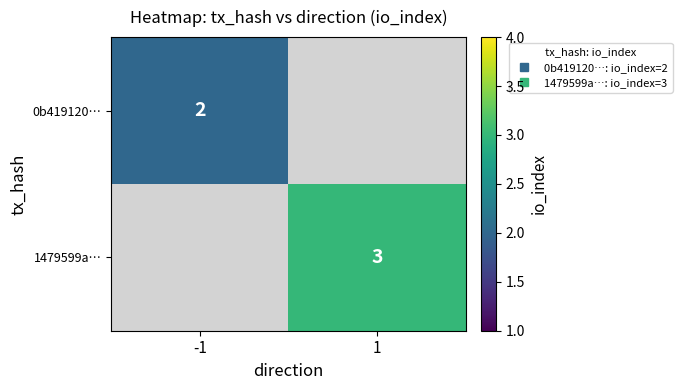

Rank the series by their average value, from lowest to highest.

0b419120…, 1479599a…